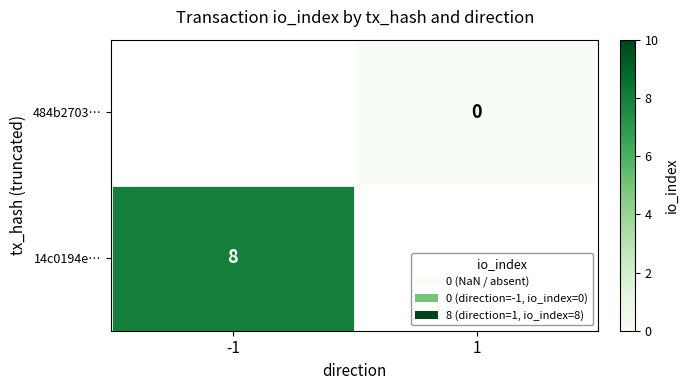

Which category has the lowest value across all series?

1